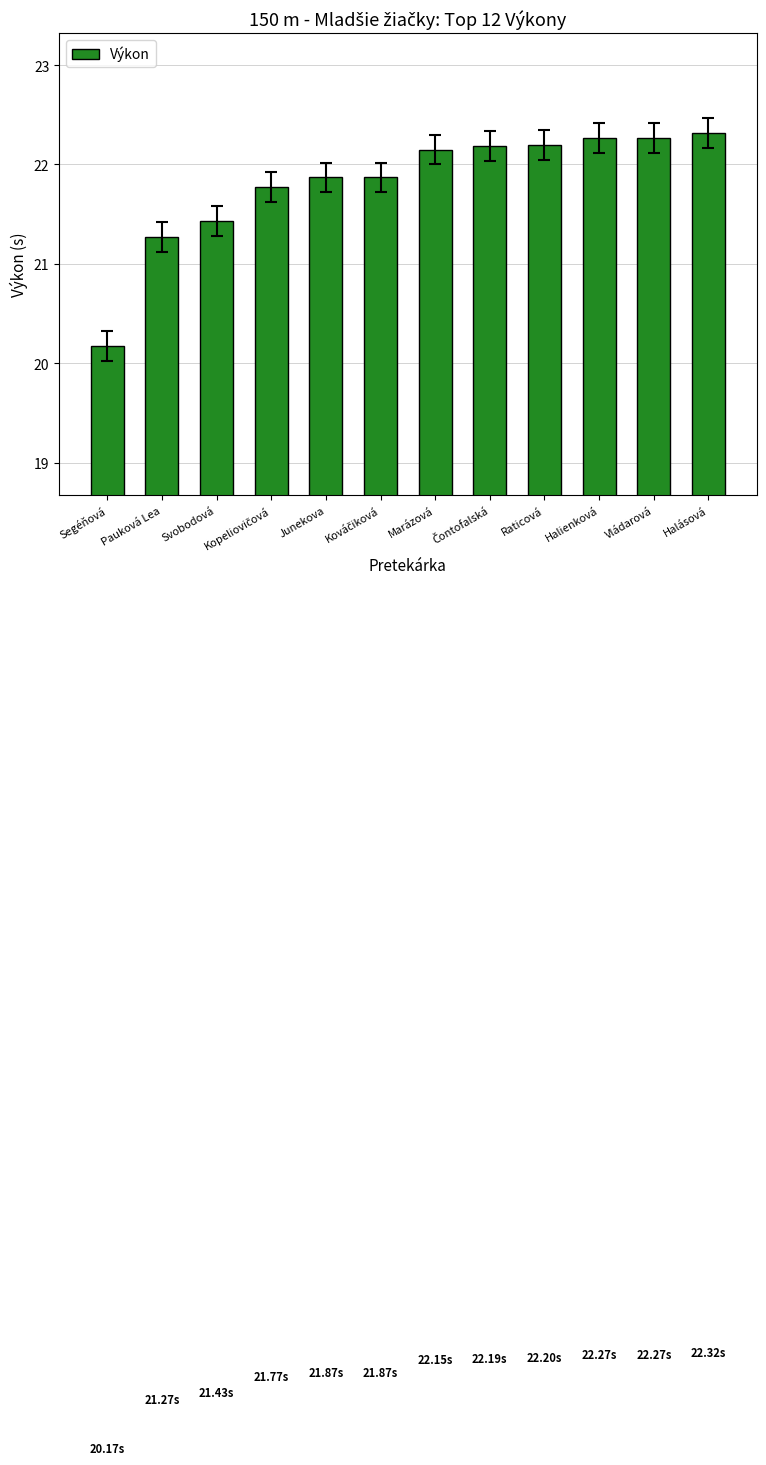

What is the sum of all values?

261.8